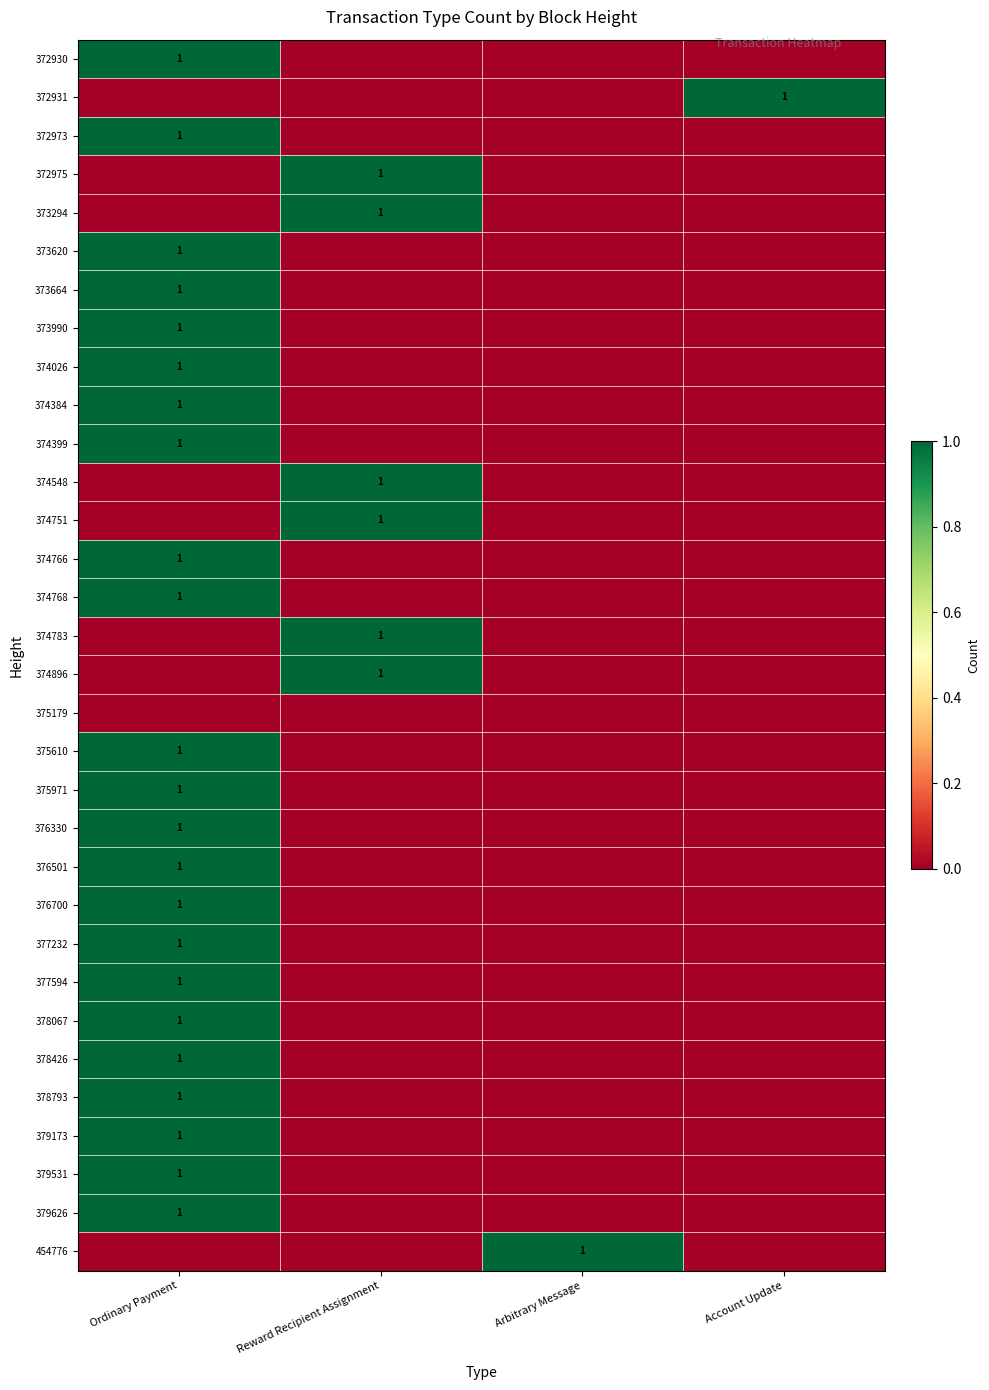

Is it true that 372931 equals 1 at Account Update?

True